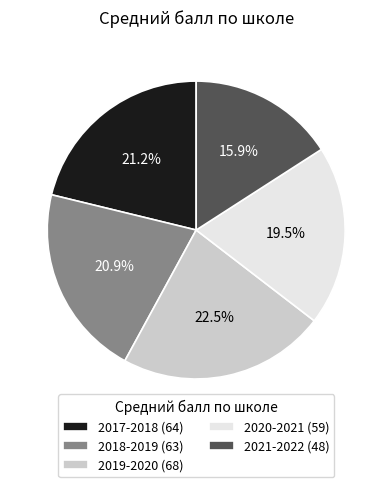

What percentage do 2020-2021 and 2018-2019 together represent?

40.4%